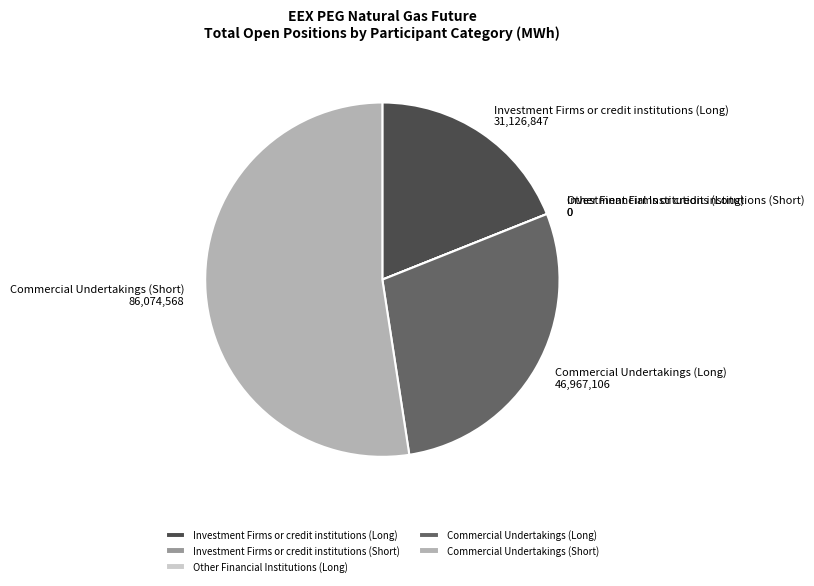

Which category accounts for the majority?

Commercial Undertakings (Short)